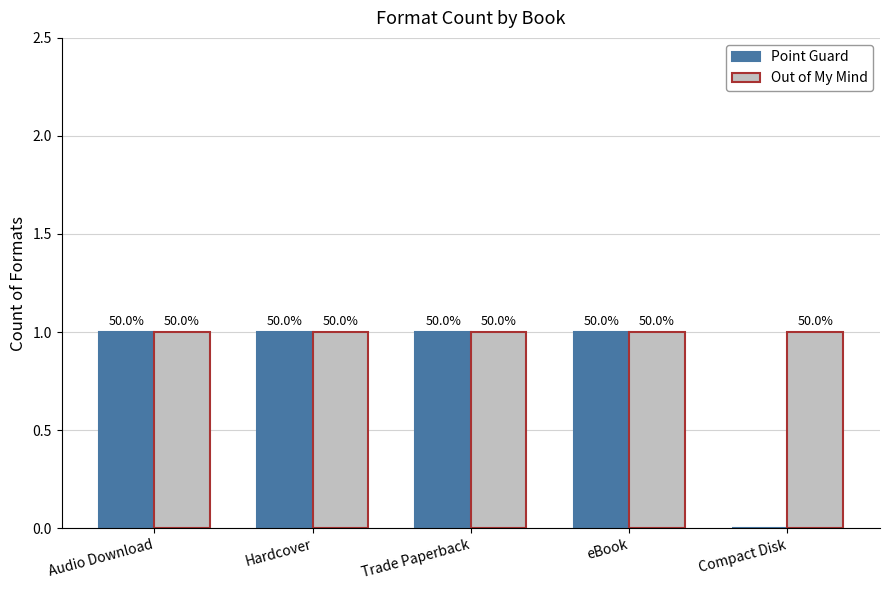

The Out of My Mind series shows 2 at Hardcover. True or false?

False